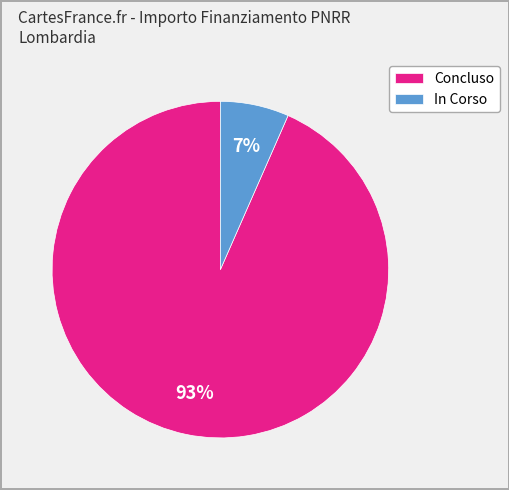

How many slices are in this pie chart?

2